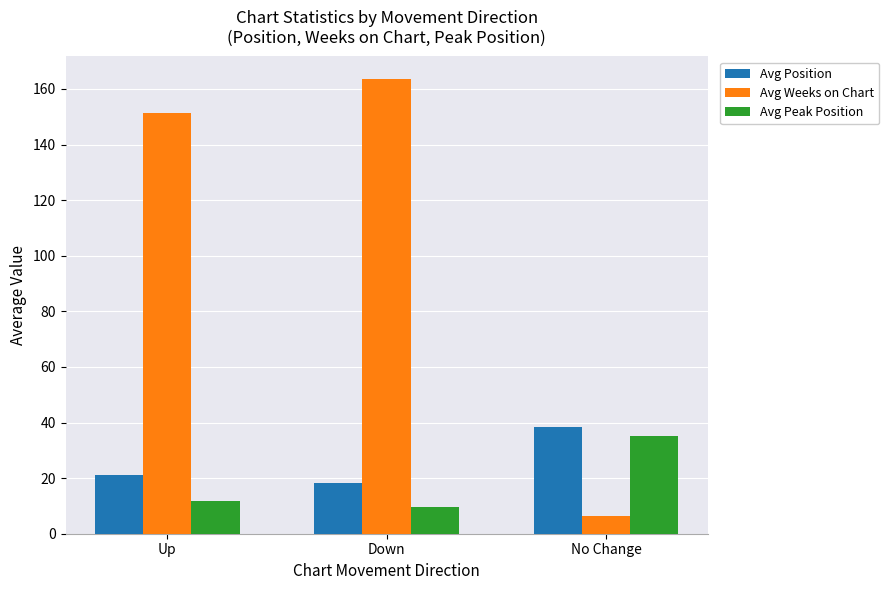

At which label does Avg Peak Position reach its peak?

No Change